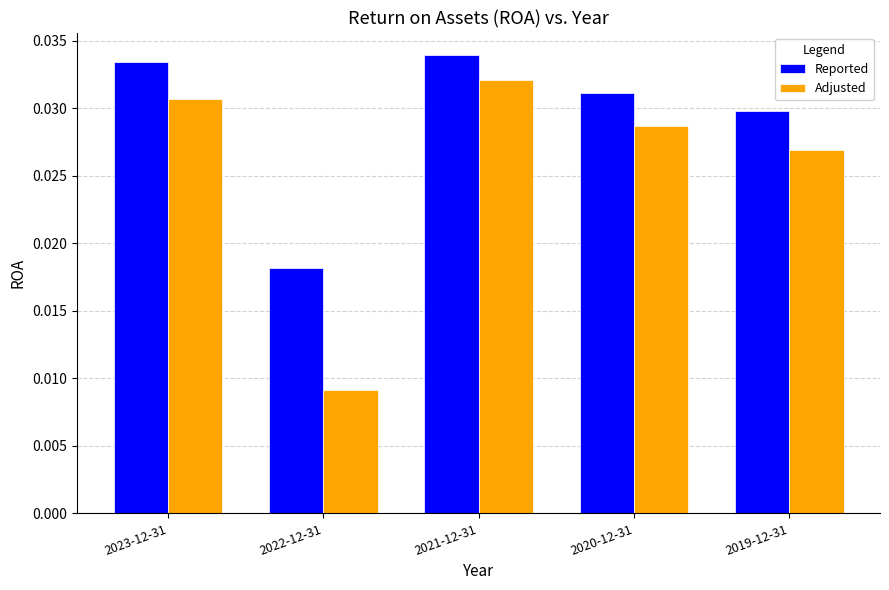

Rank the series by their average value, from highest to lowest.

Reported, Adjusted